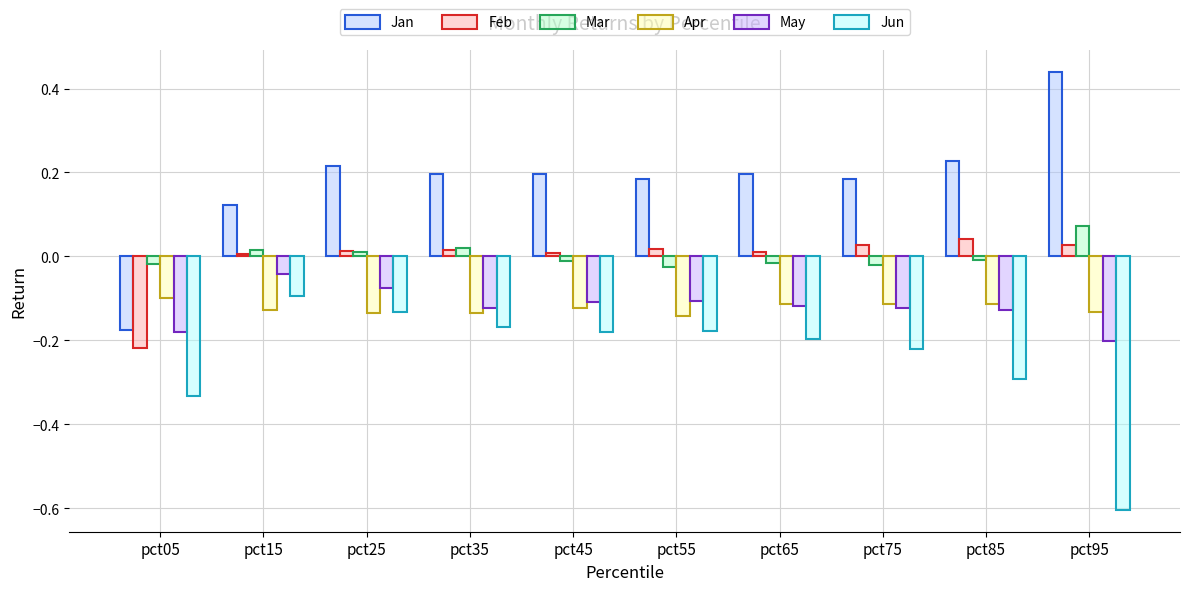

Which series has the widest spread of values?

Jan